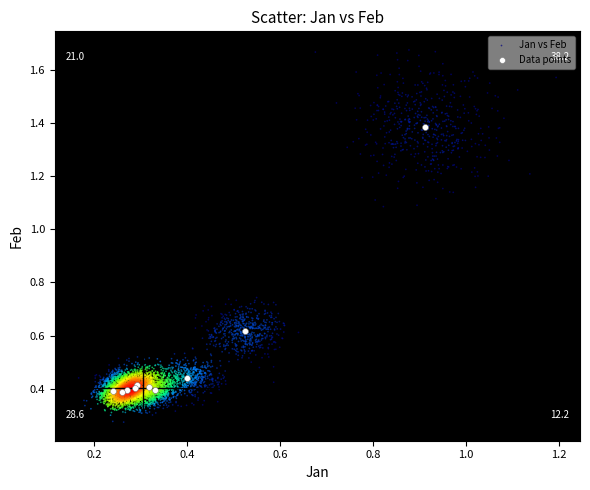

Which series has the widest spread of Y values?

Jan vs Feb